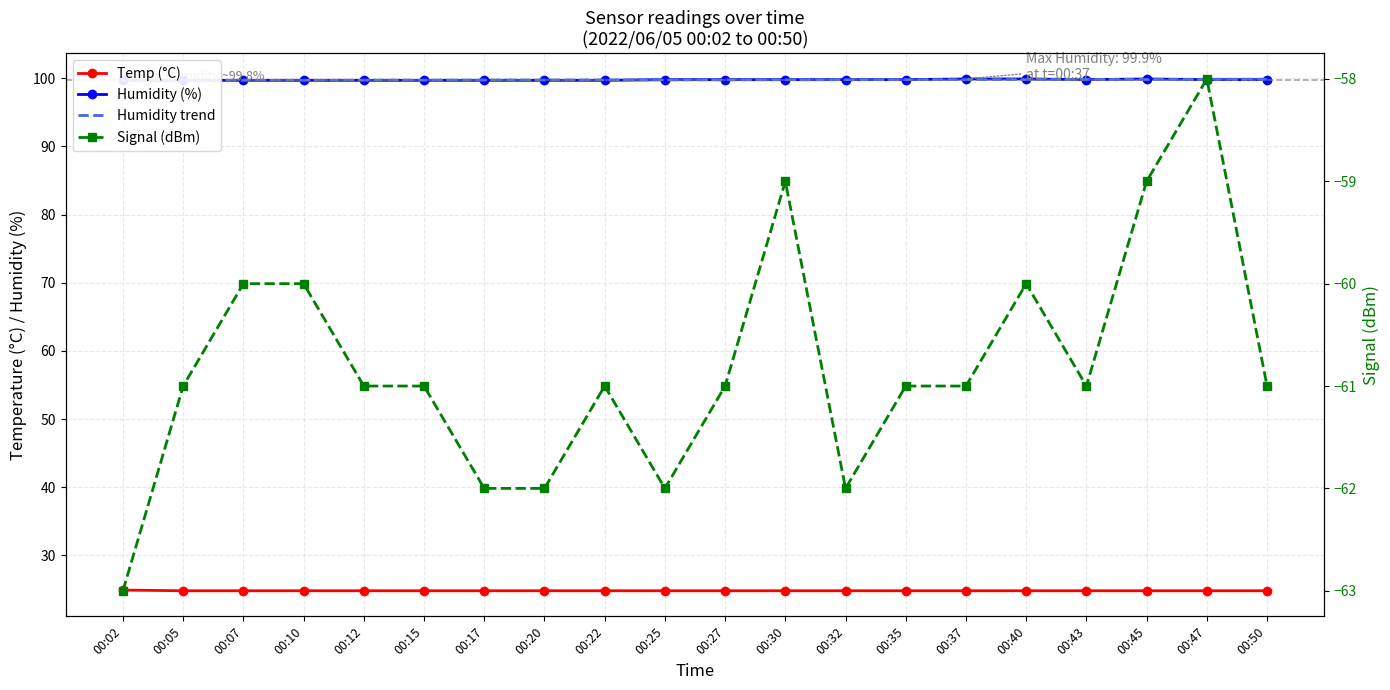

How many Humidity (%) values are between 99 and 100?

20